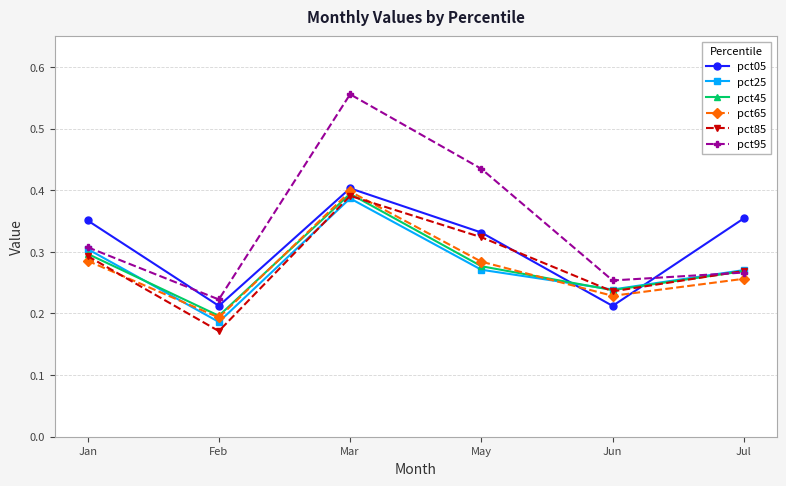

True or false: pct95 and pct65 intersect in this chart.

False